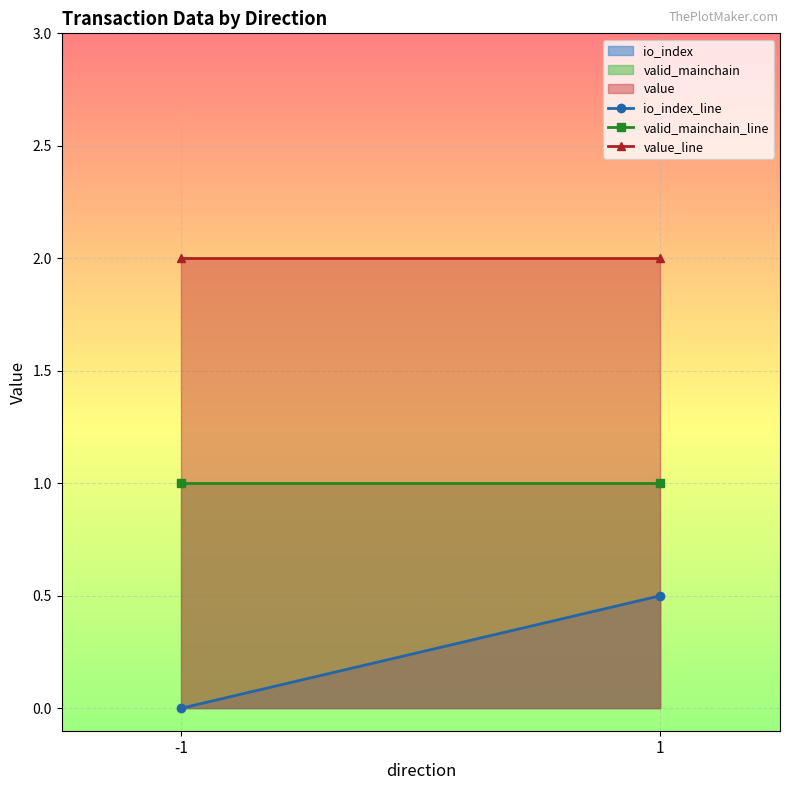

Which series has the largest total across all categories?

value